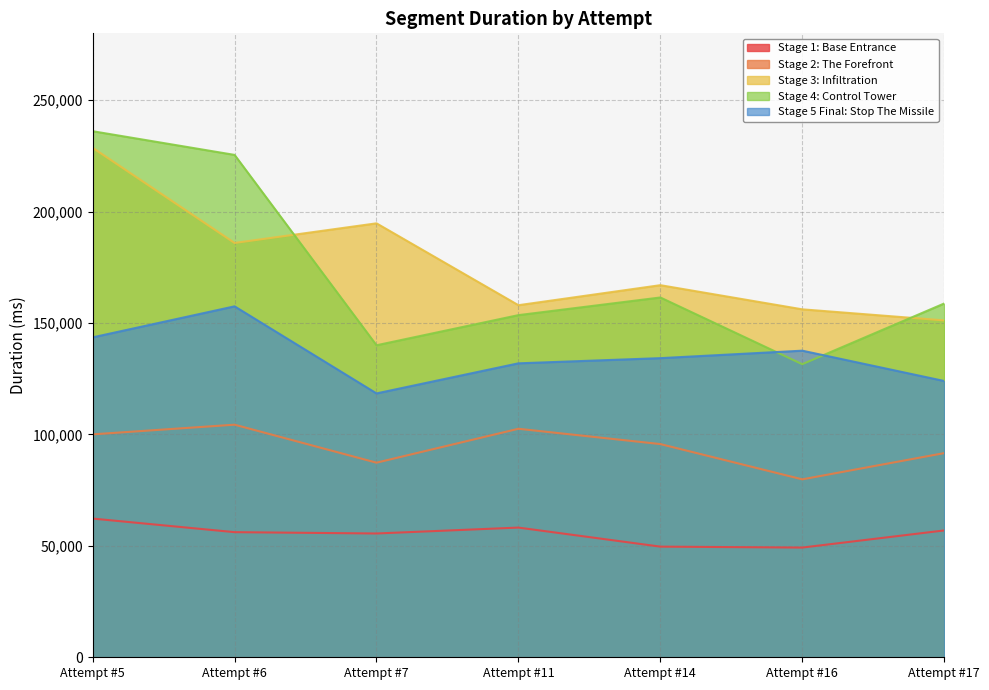

True or false: Stage 3: Infiltration and Stage 5 Final: Stop The Missile cross at least once.

False